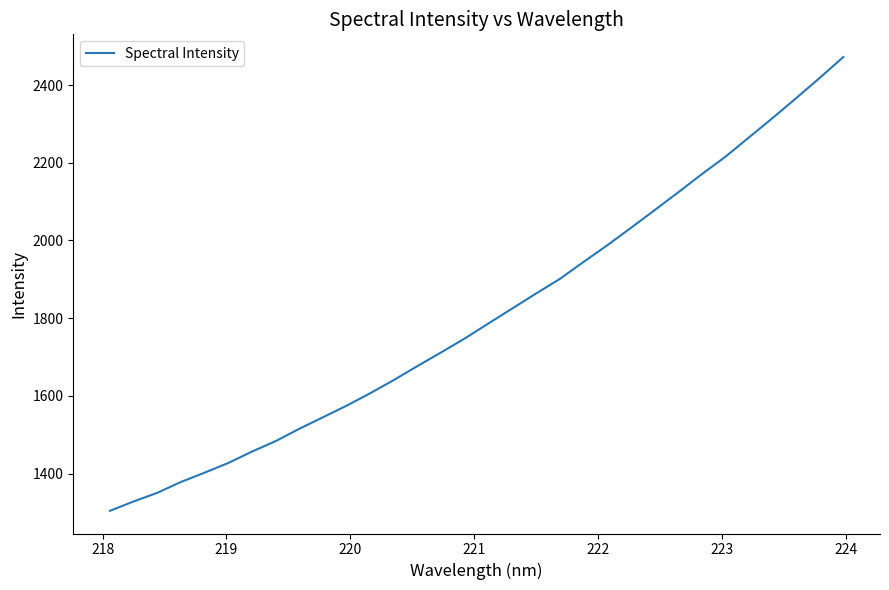

What is the maximum value shown in the chart?

2472.2